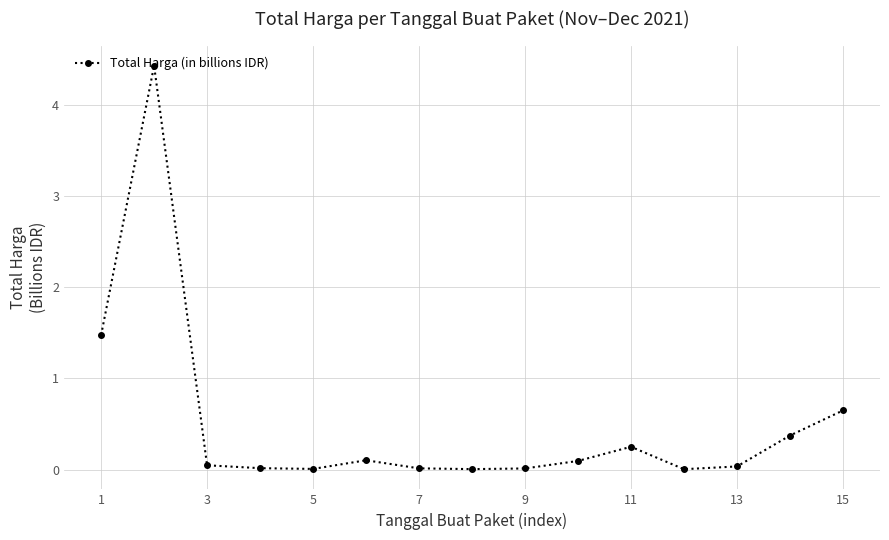

How many lines are shown in the chart?

1